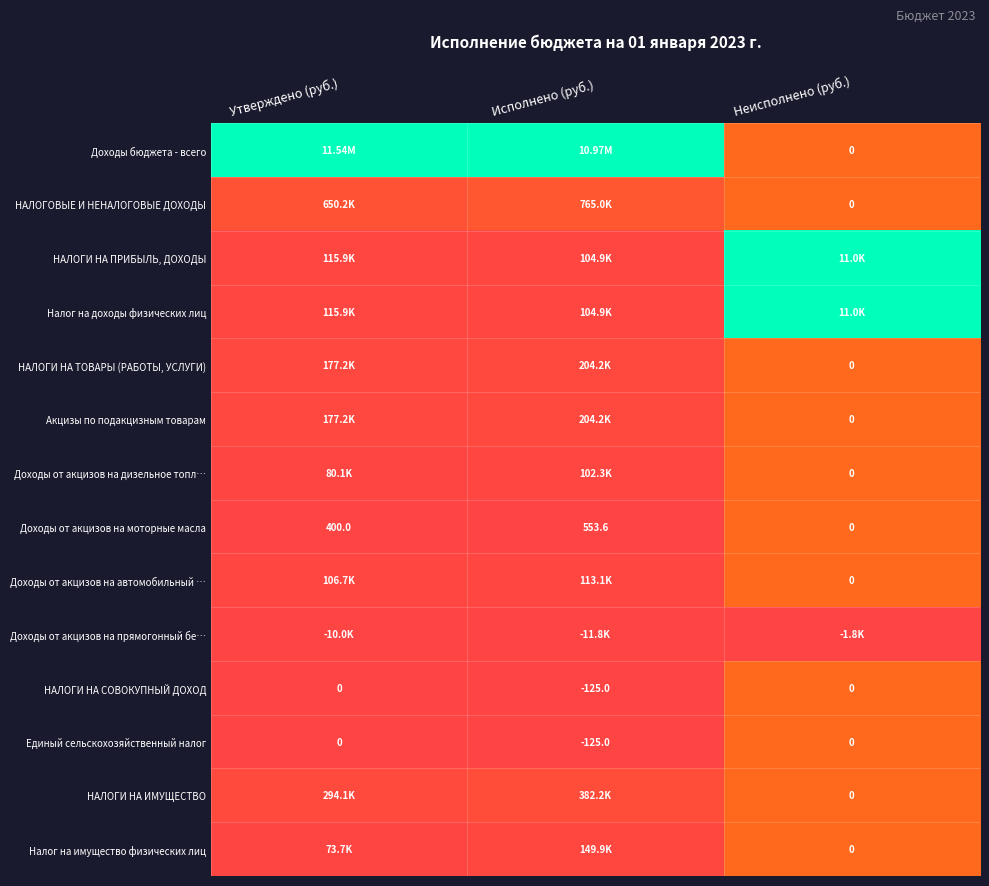

At which label is Доходы от акцизов на моторные масла closest to 276?

Утверждено (руб.)